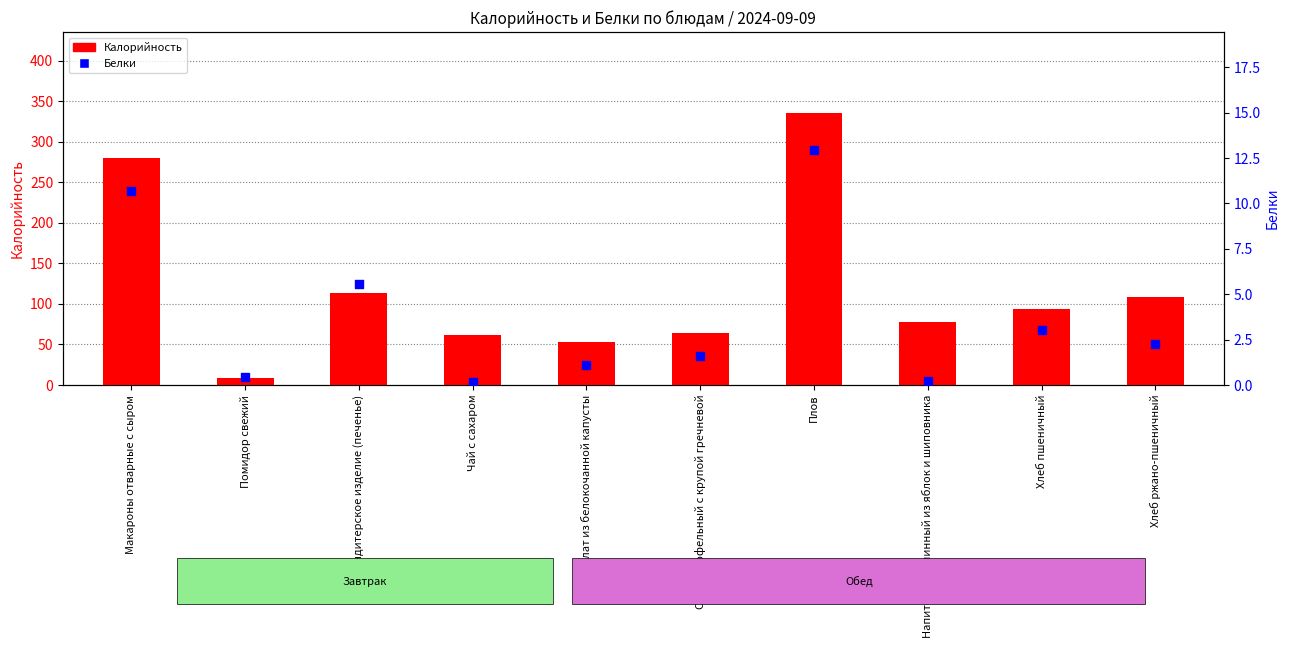

Which series reaches the maximum Y coordinate?

Калорийность